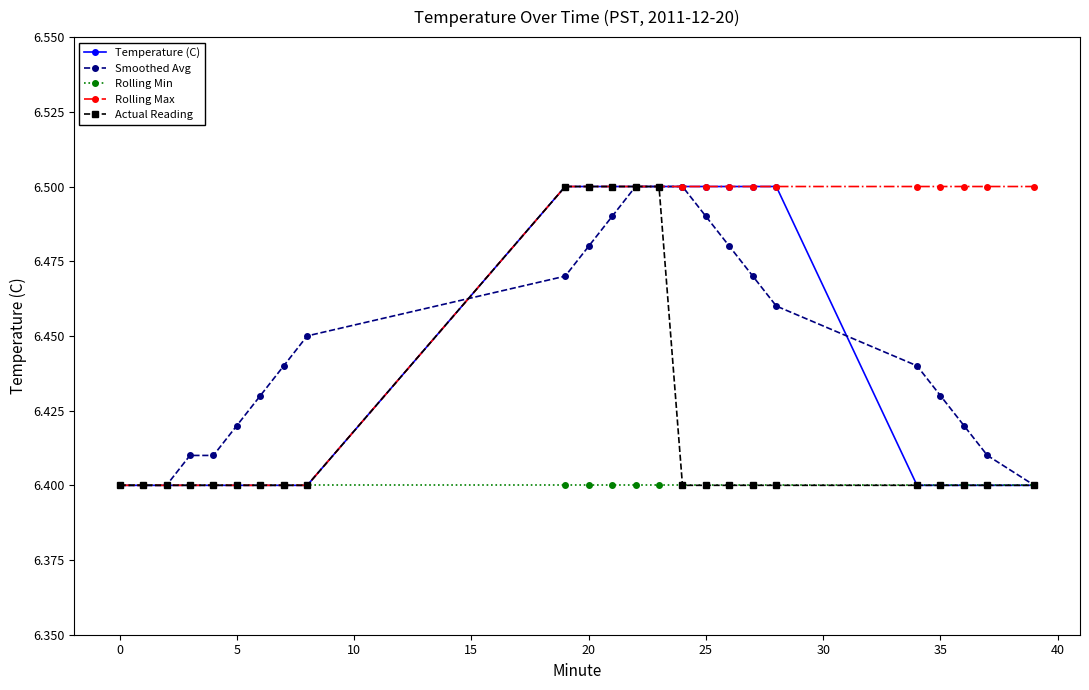

Which series has the largest total across all categories?

Rolling Max